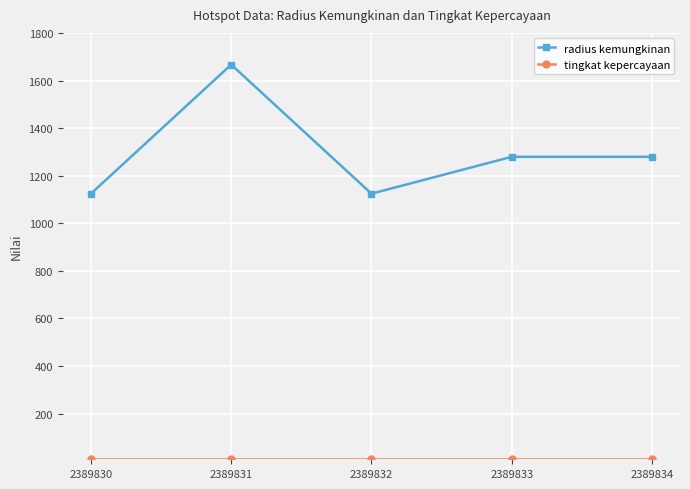

Which series has the widest spread of values?

radius kemungkinan